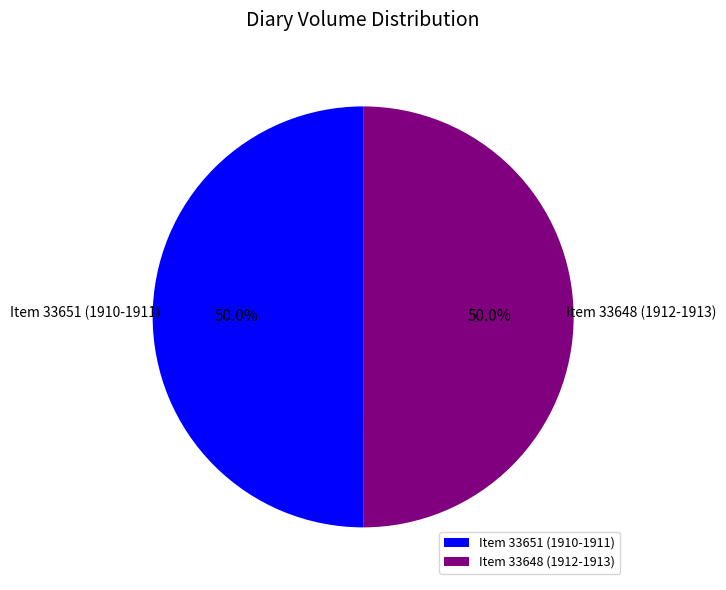

Combined, what portion of the pie is Item 33651 (1910-1911) and Item 33648 (1912-1913)?

100.0%